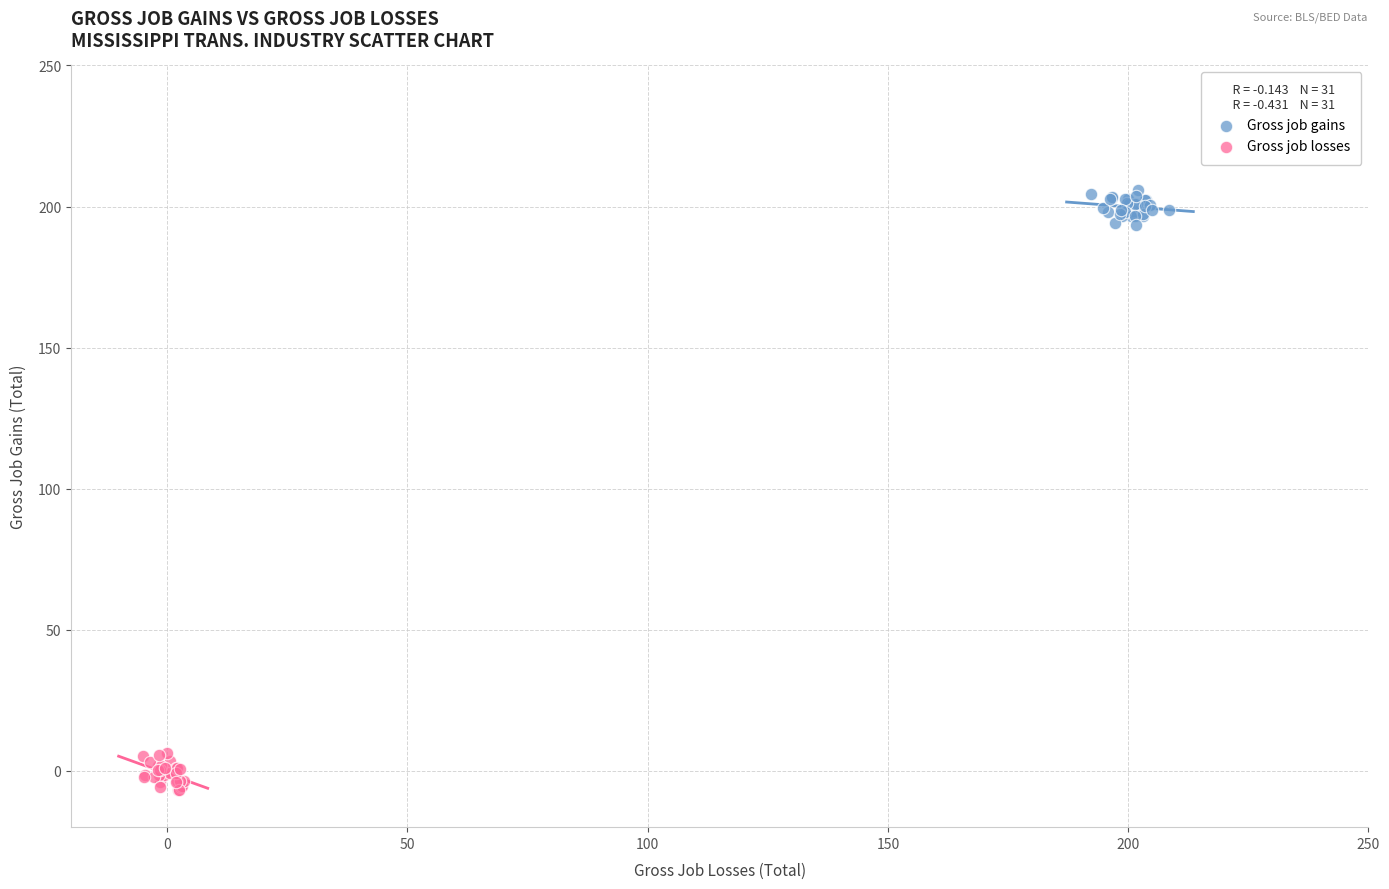

What are all the series names shown in the legend?

Gross job gains, Gross job losses